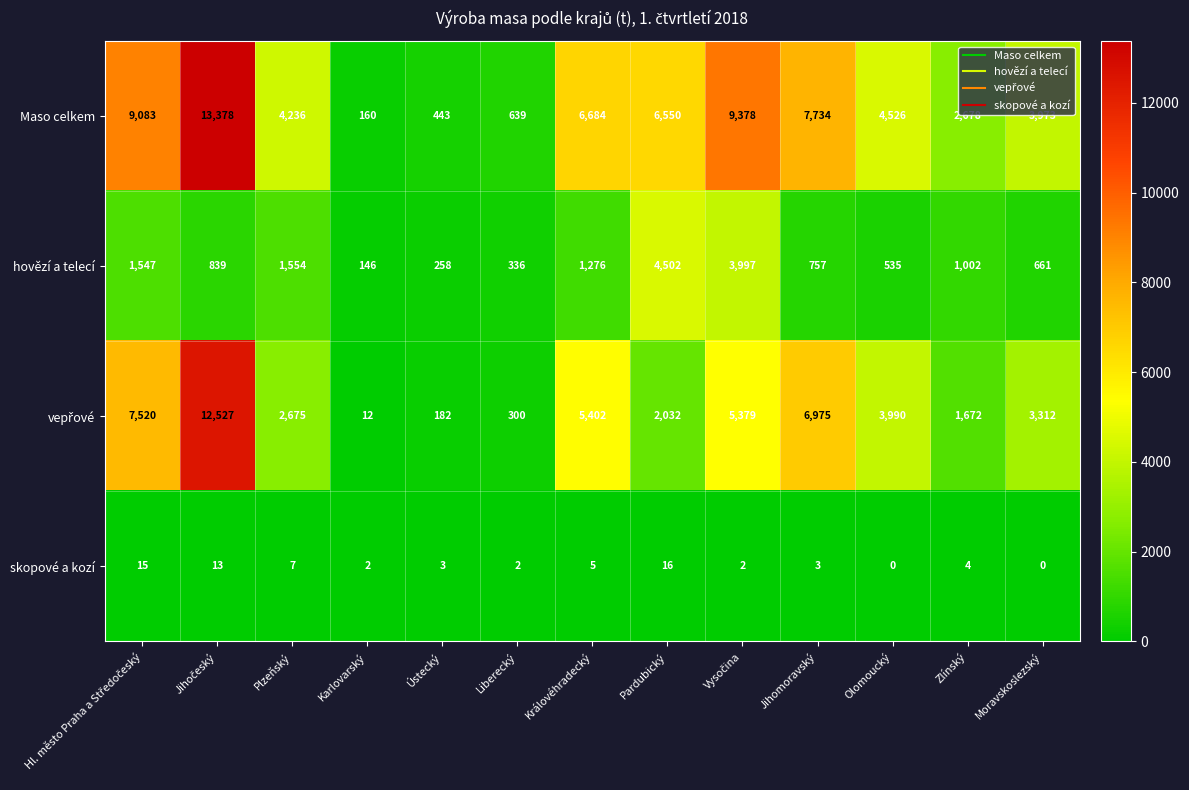

What is the minimum value for Maso celkem?

160